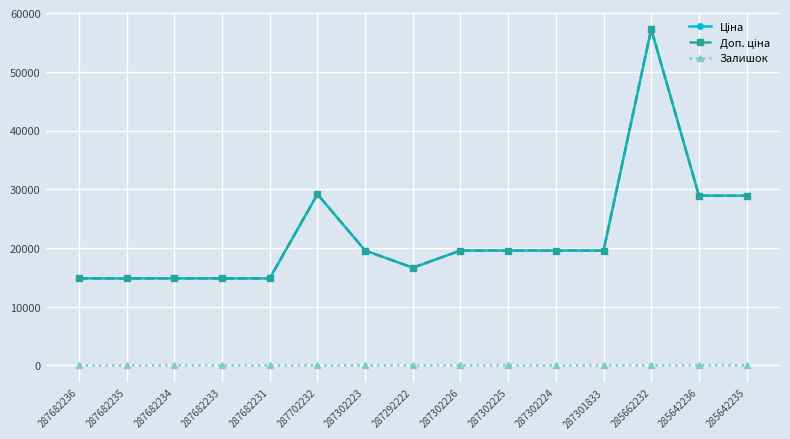

Is the value of Залишок at 285642236 greater than the value of Ціна at 287682234?

No